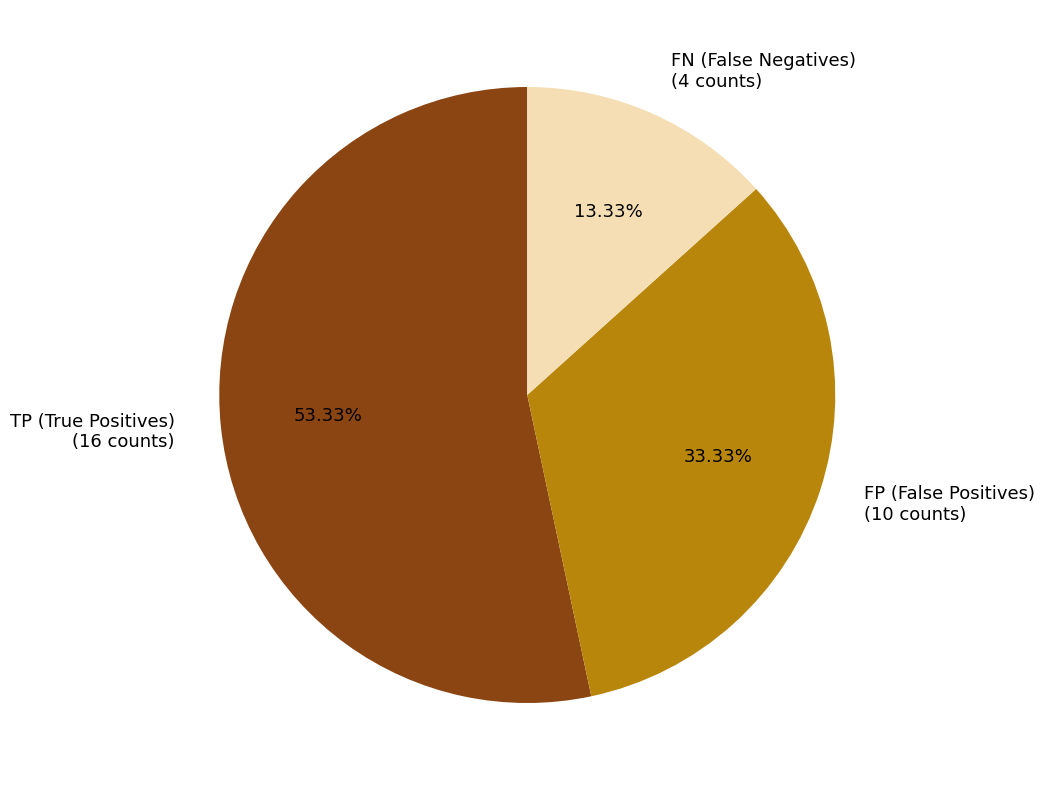

Count the number of slices in the pie.

3